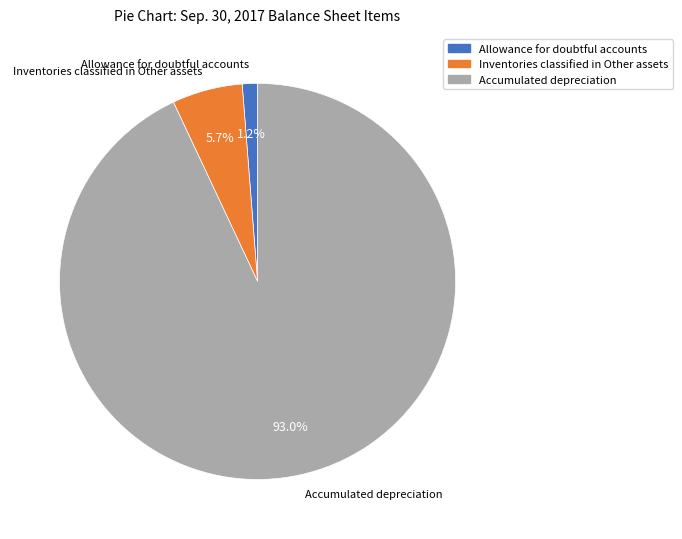

Is it true that Allowance for doubtful accounts is 15% of the pie?

False